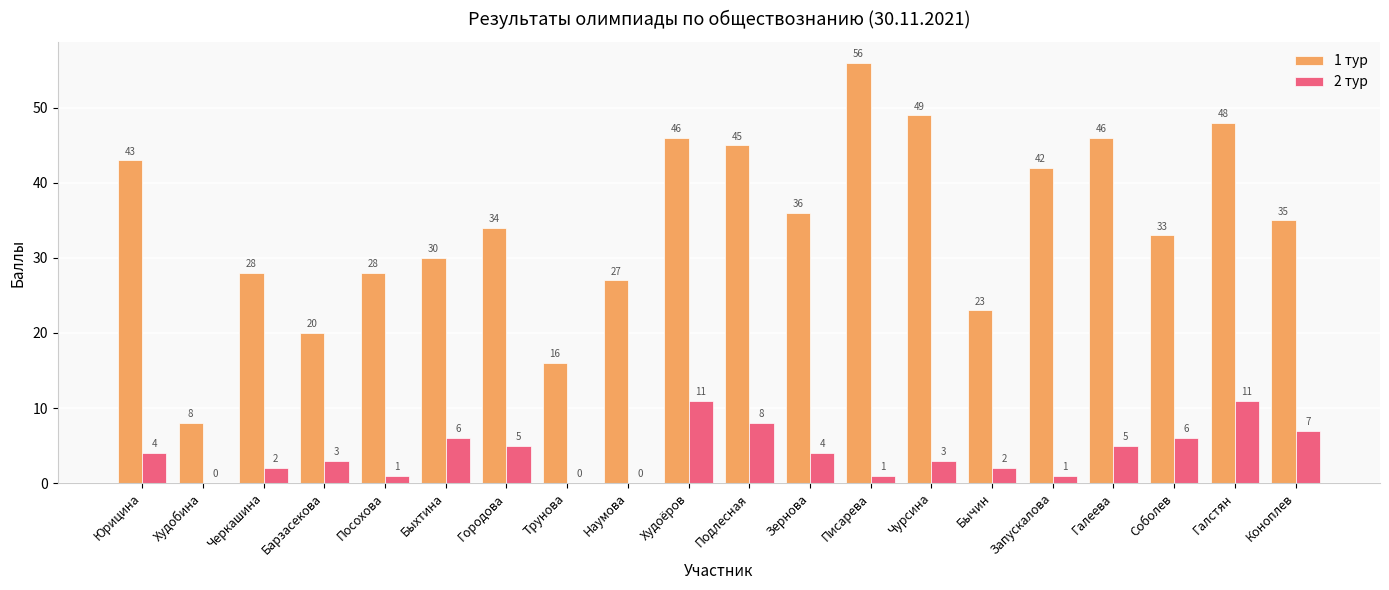

What is the greatest value displayed?

56